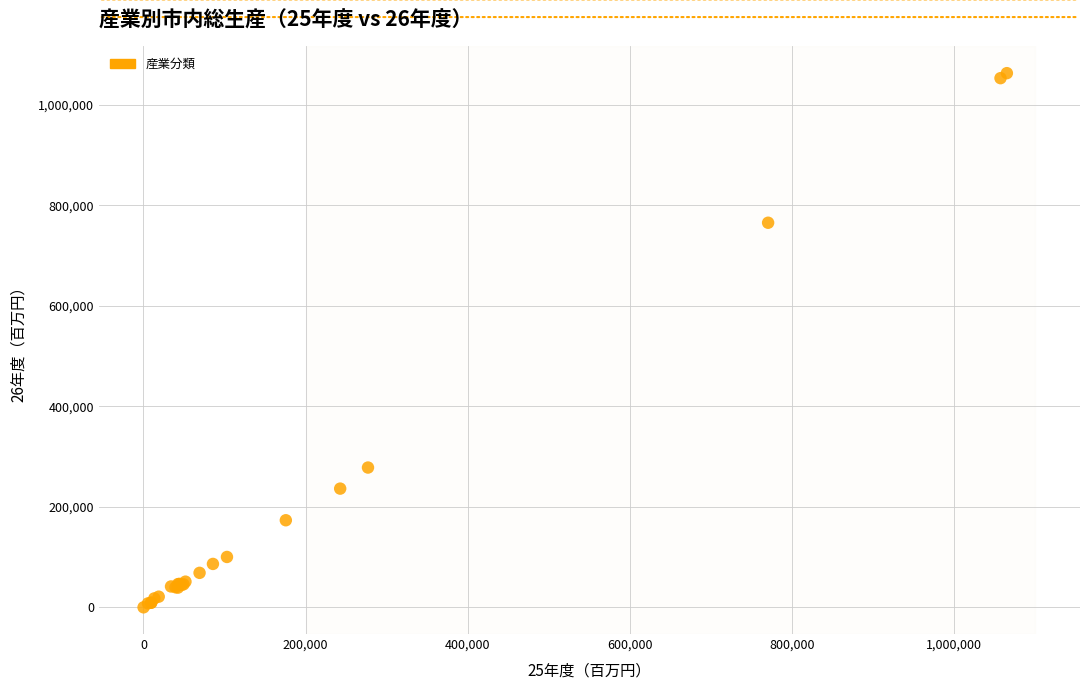

What Y value in the scatter plot is closest to 531658?

765449